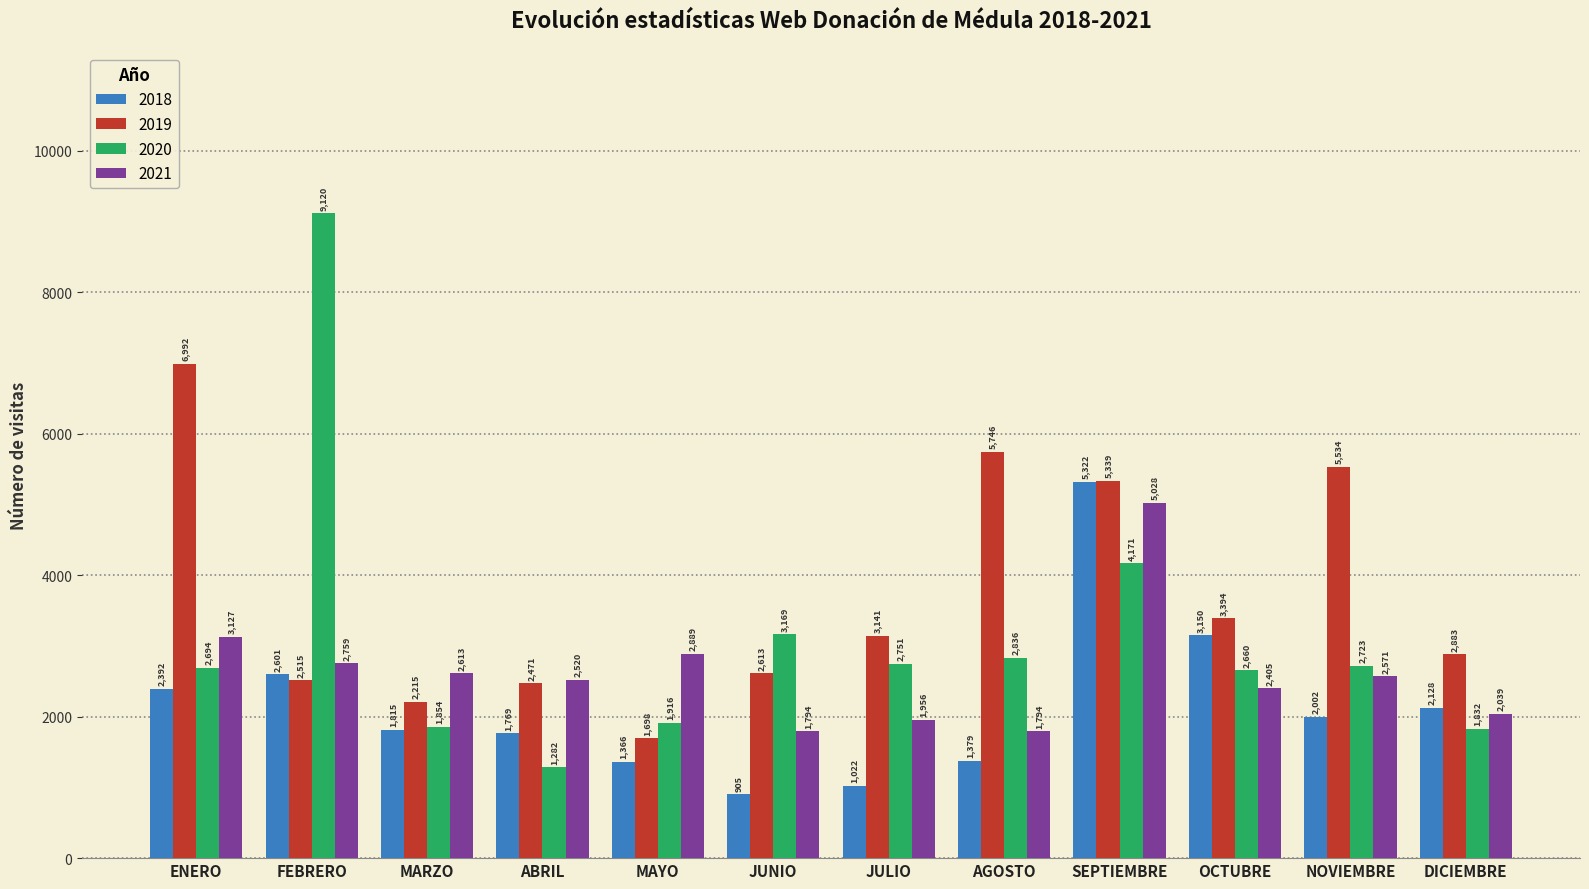

How many bars are there in each group?

4